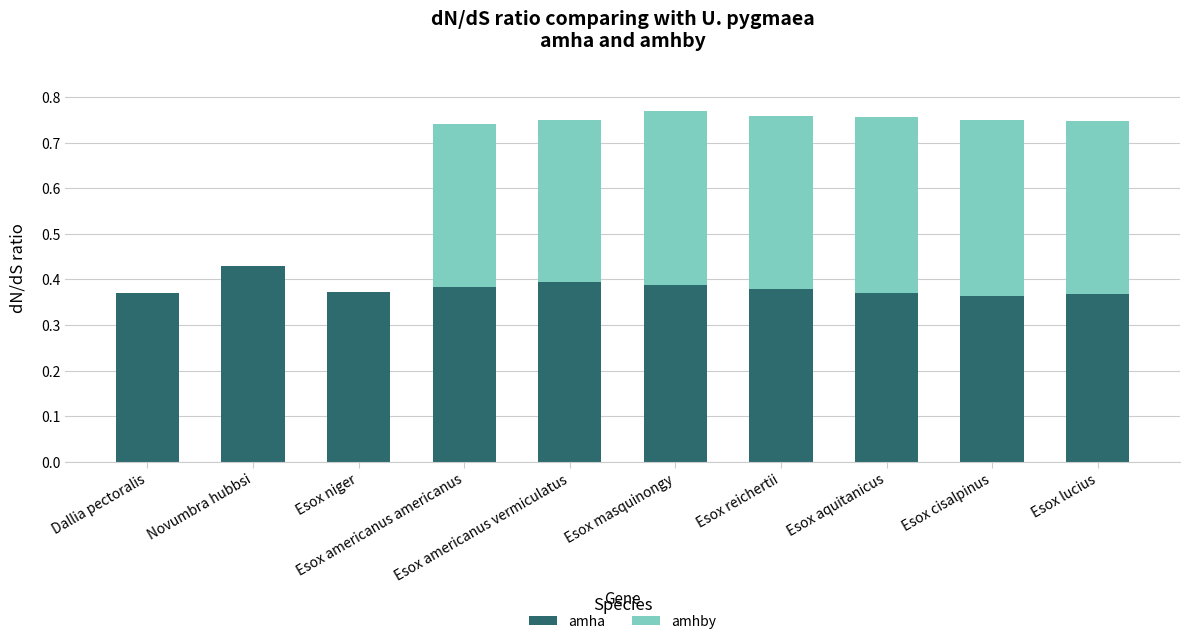

What is the sum of all amha values?

3.8